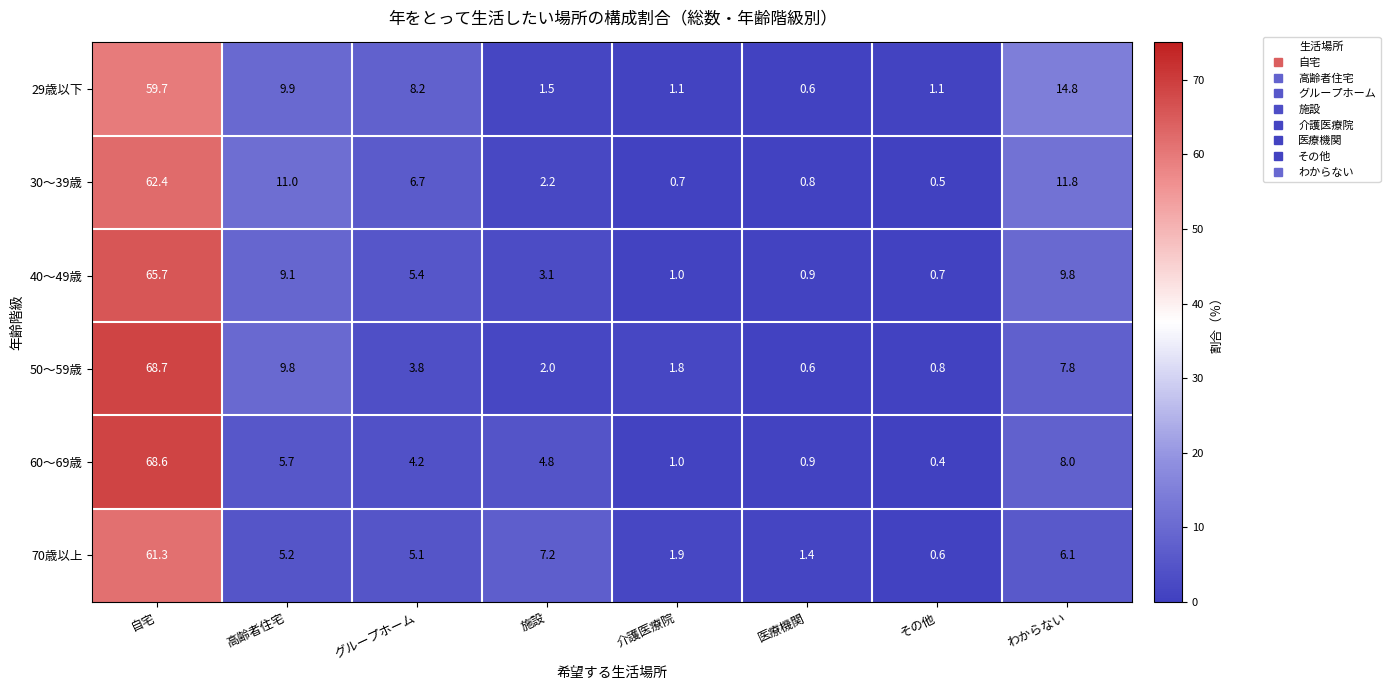

Where is 70歳以上 nearest to the value 30?

施設